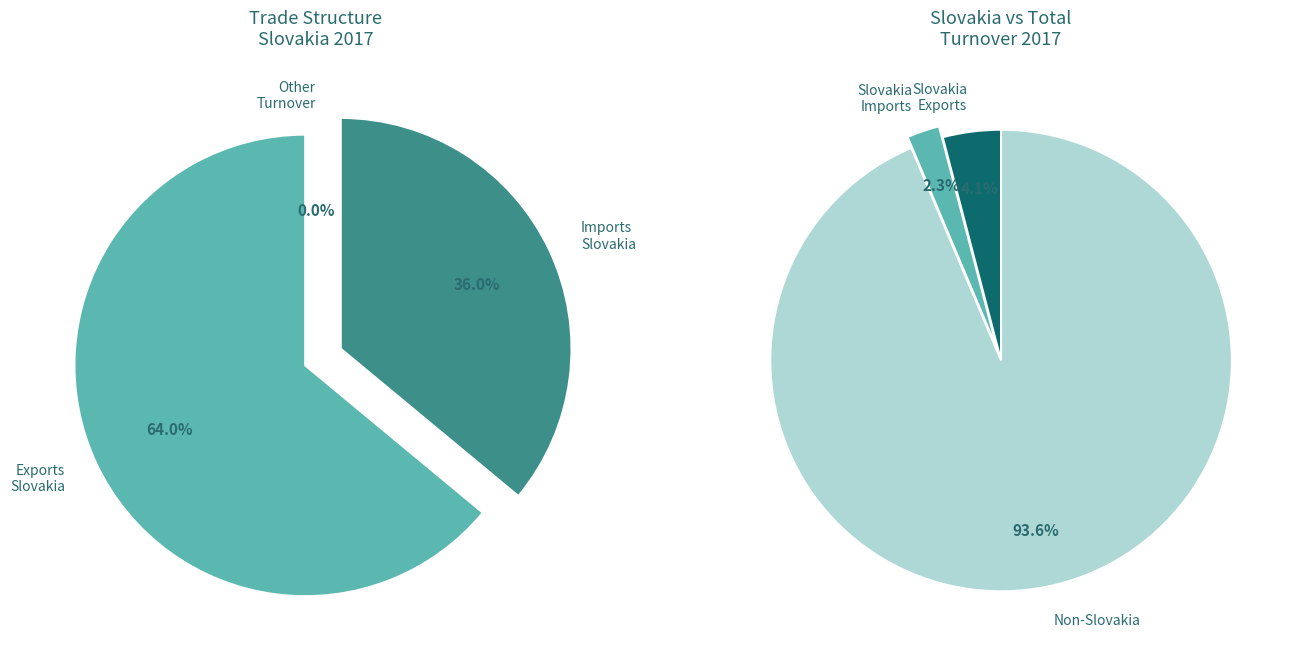

What is the change in value from Exports Slovakia 2017 to Imports Slovakia 2017?

-142134